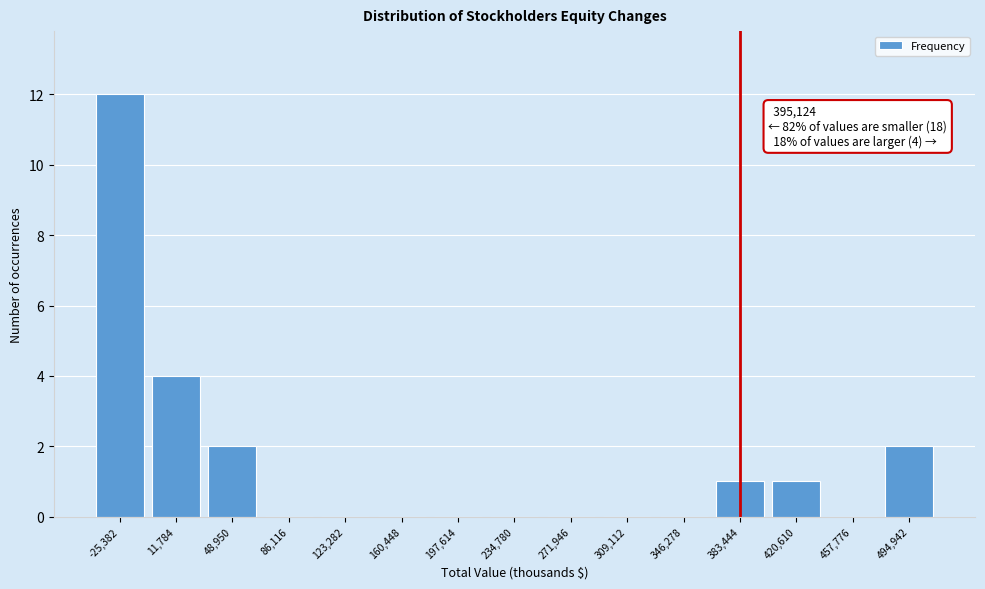

Reading left to right, list all the values displayed in this chart.

-25,382=12	11,784=4	48,950=2	86,116=0	123,282=0	160,448=0	197,614=0	234,780=0	271,946=0	309,112=0	346,278=0	383,444=1	420,610=1	457,776=0	494,942=2